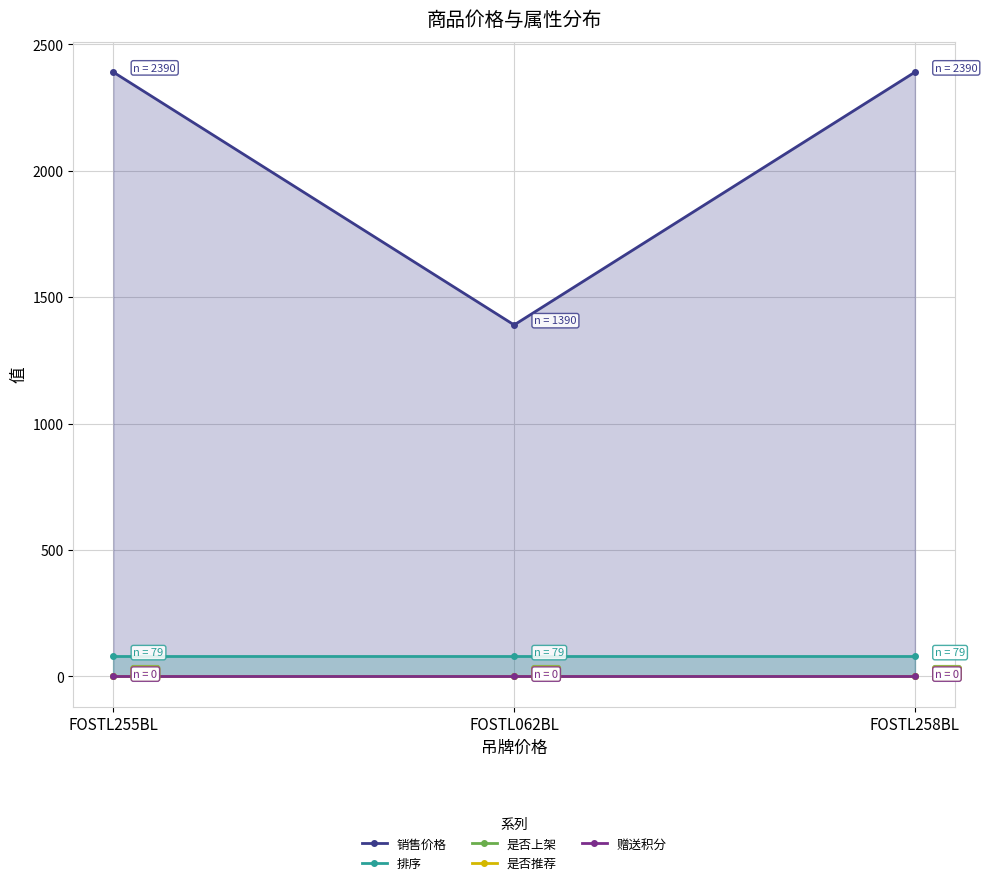

At how many categories does at least one series exceed 1488?

2